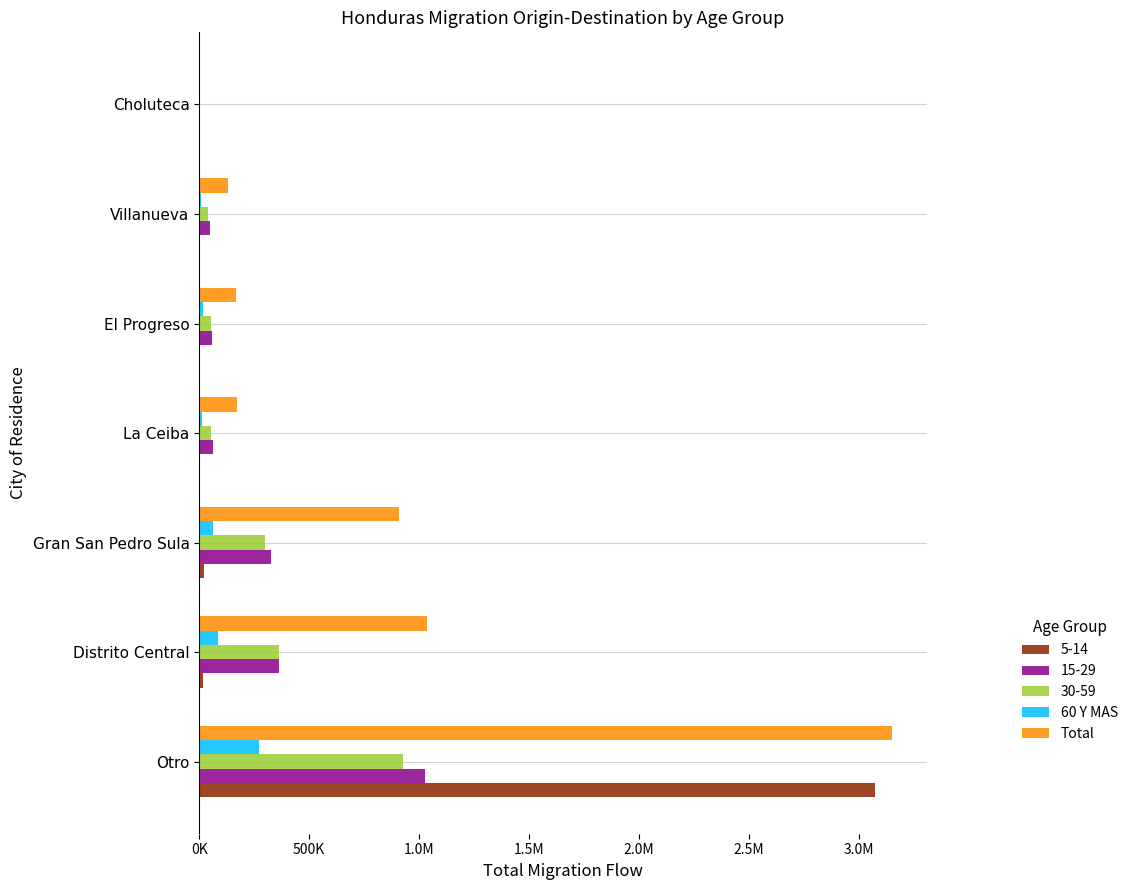

Which series has the largest range (max minus min)?

Total